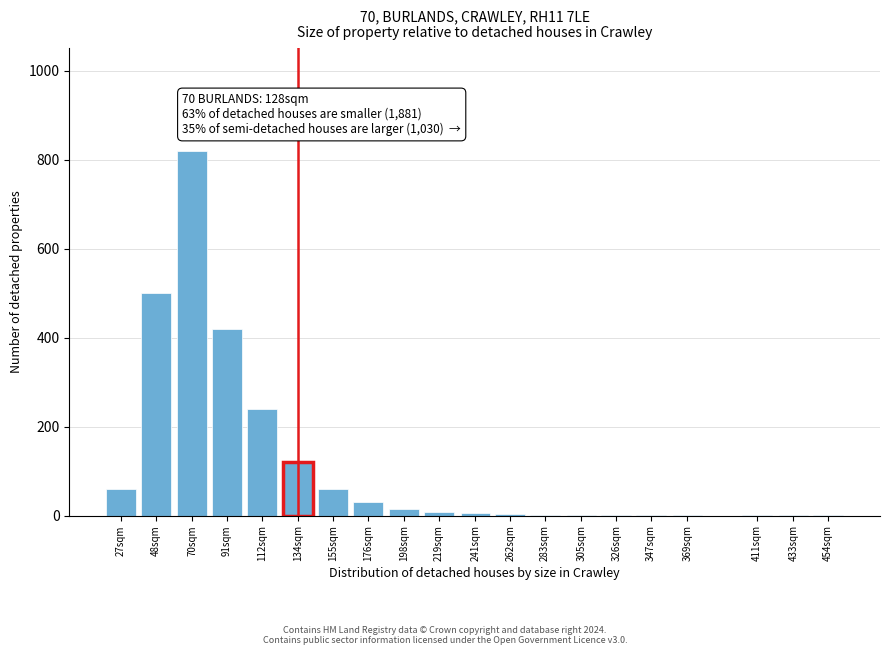

What is the sum of all values?

2290